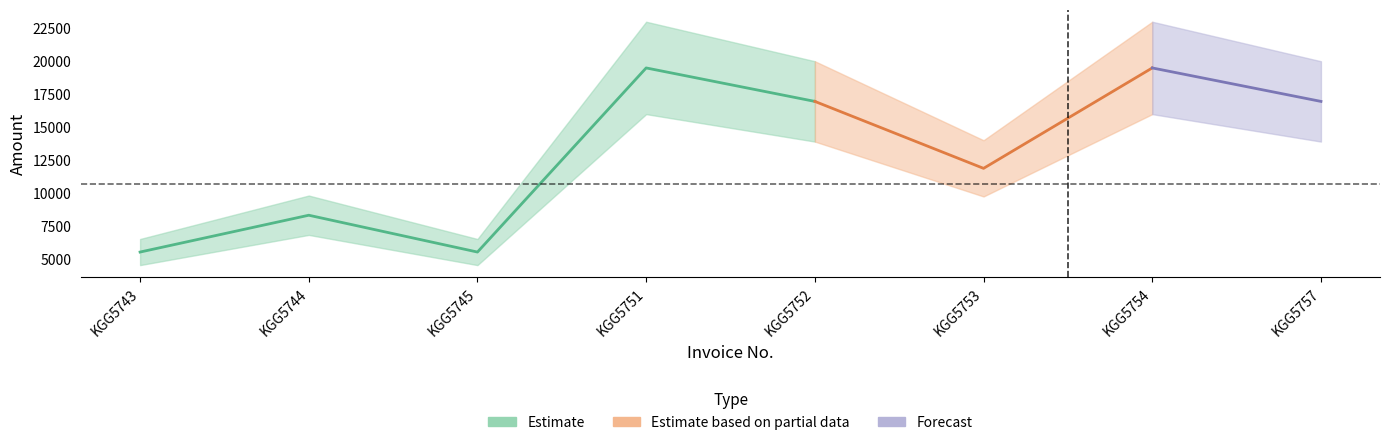

Where is the first local minimum for Received Amount?

KGG5745